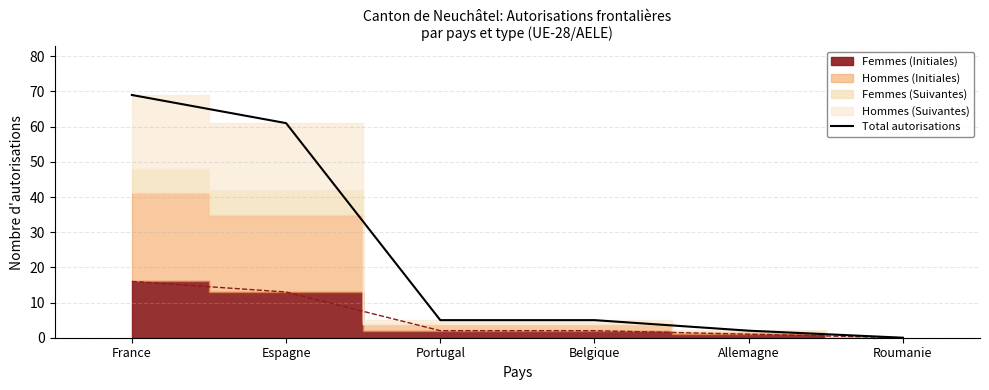

True or false: the data shows 8 at Portugal.

False